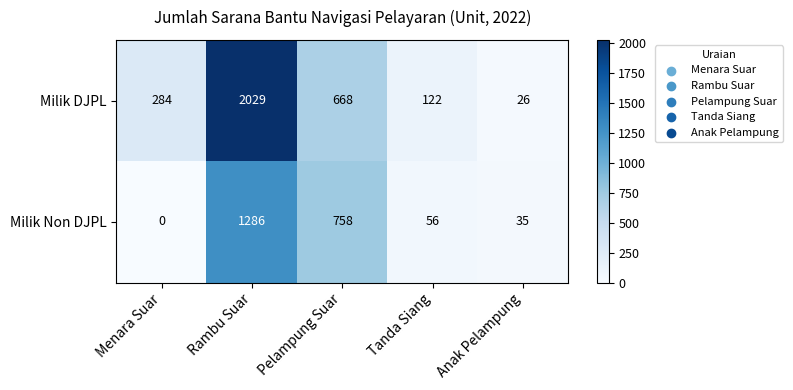

True or false: Milik DJPL has a value of 2029 at Rambu Suar.

True